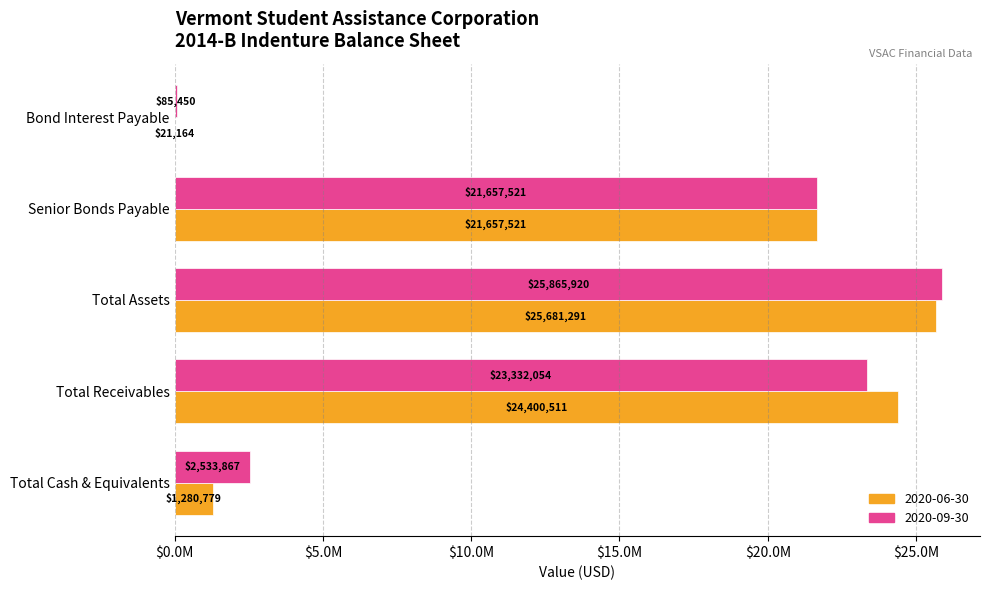

Is it true that 2020-06-30 equals 35254938.8 at Senior Bonds Payable?

False